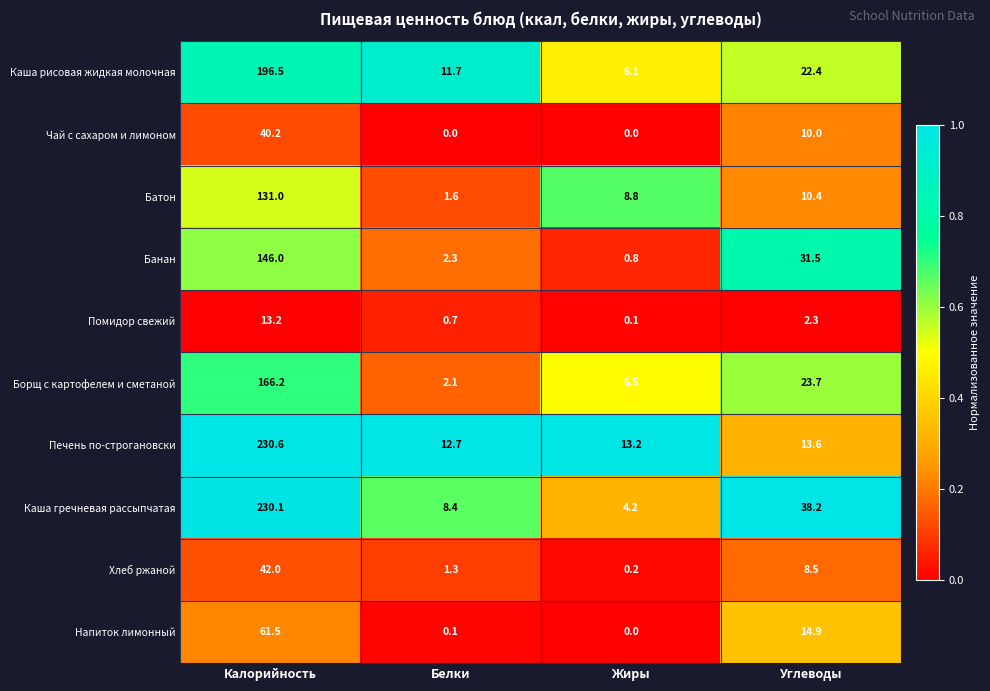

What is the spread (max minus min) of values at Калорийность?

217.4